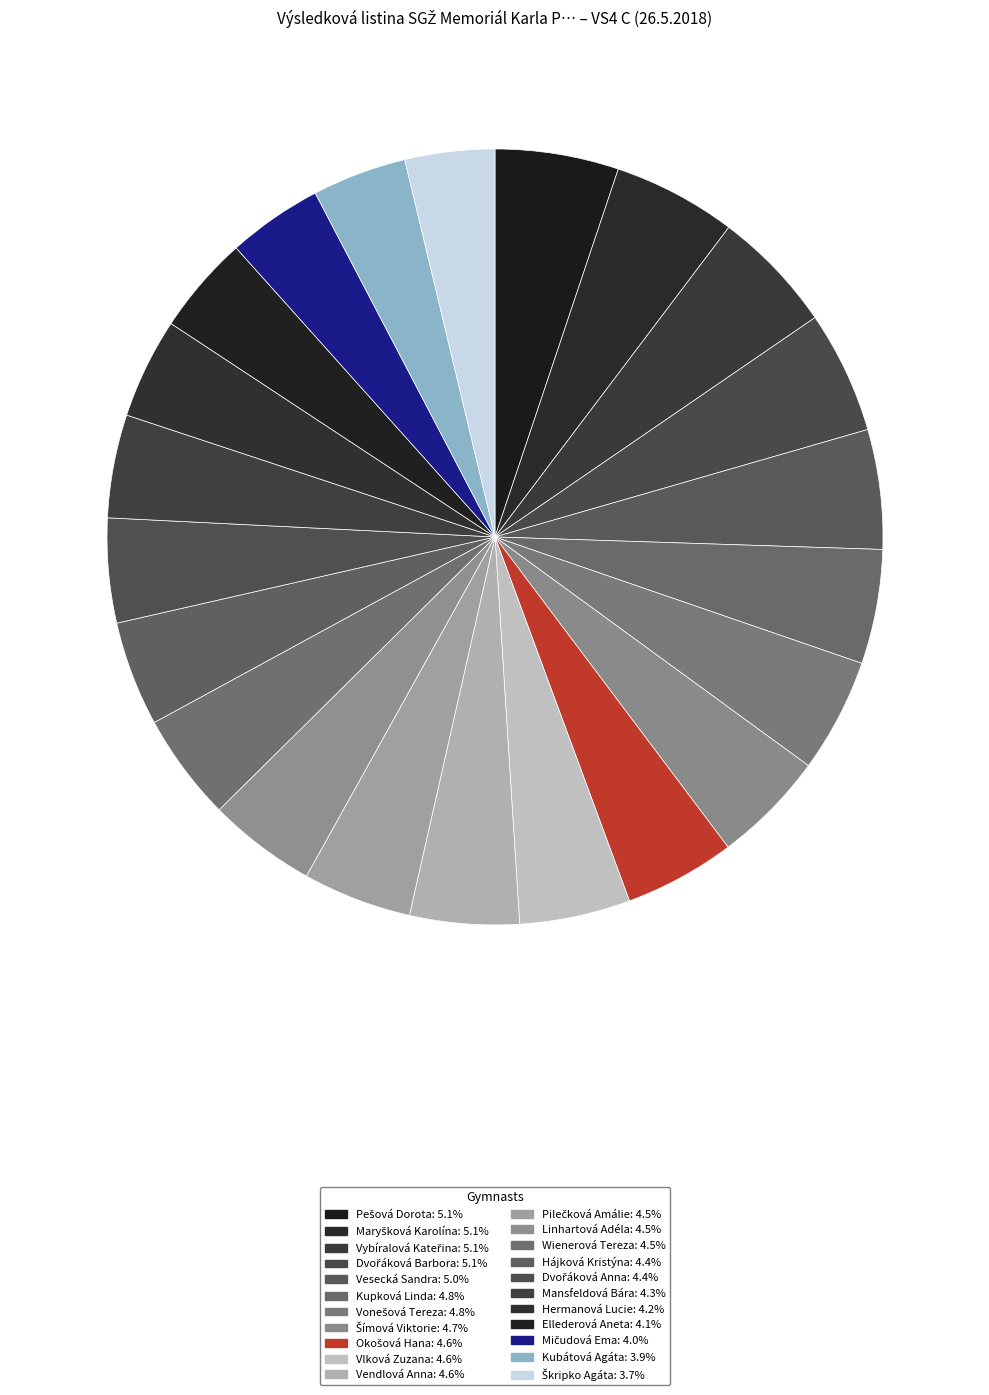

What is the total percentage of Dvořáková Anna and Okošová Hana?

9.0%